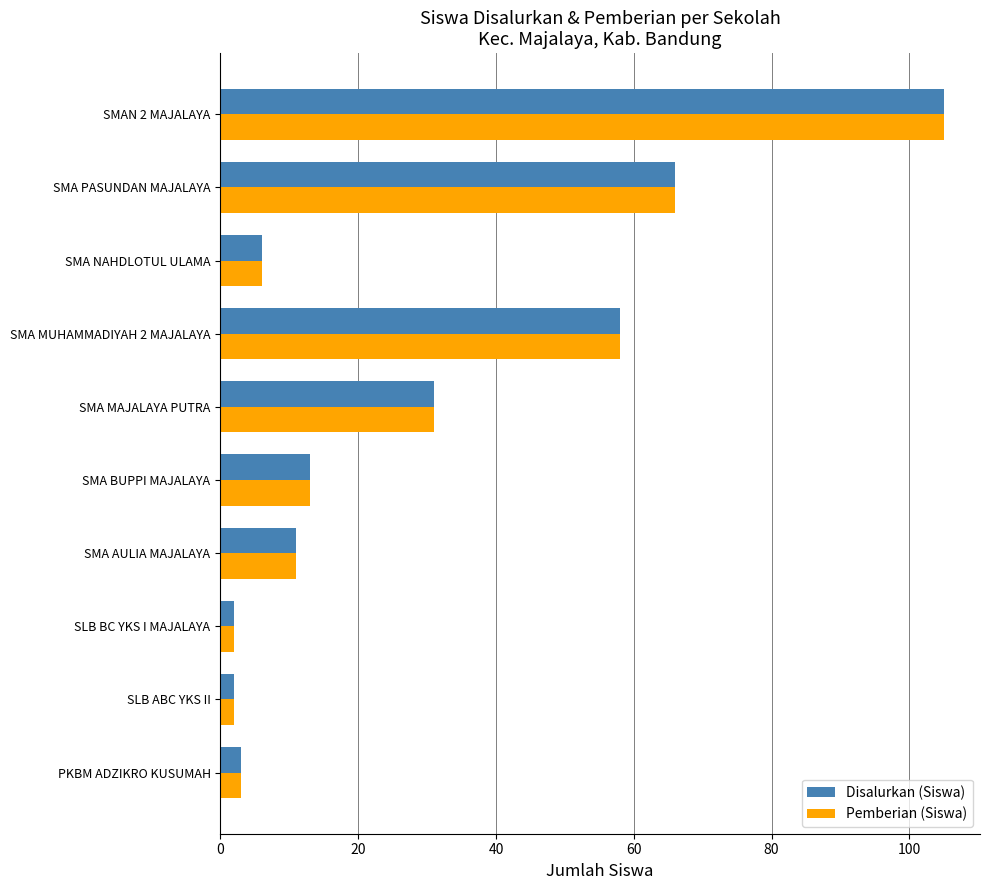

The Pemberian (Siswa) series shows 13 at SMA BUPPI MAJALAYA. True or false?

True